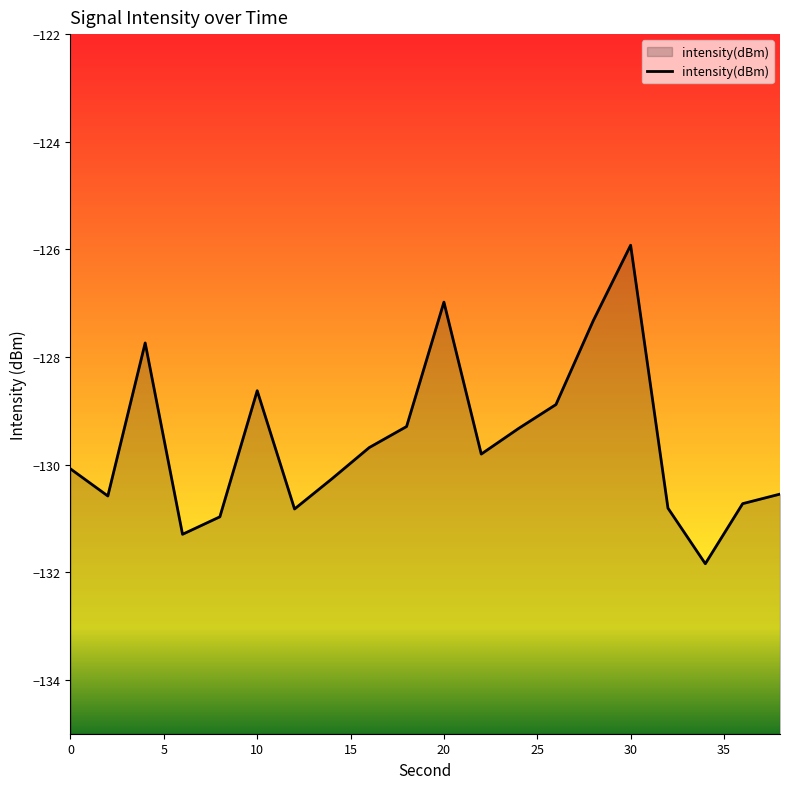

Reading left to right, list all the values displayed in this chart.

0=-130.1	2=-130.6	4=-127.7	6=-131.3	8=-131.0	10=-128.6	12=-130.8	14=-130.3	16=-129.7	18=-129.3	20=-127.0	22=-129.8	24=-129.3	26=-128.9	28=-127.3	30=-125.9	32=-130.8	34=-131.8	36=-130.7	38=-130.5